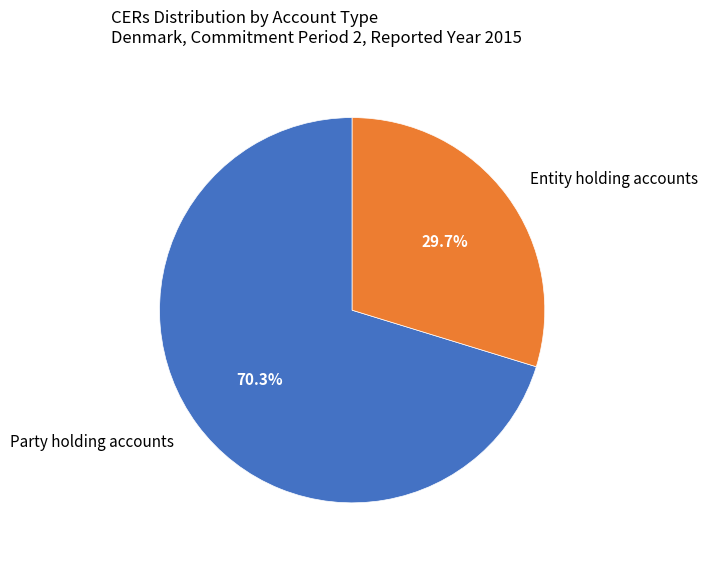

How much of the chart is everything except Entity holding accounts?

70.3%